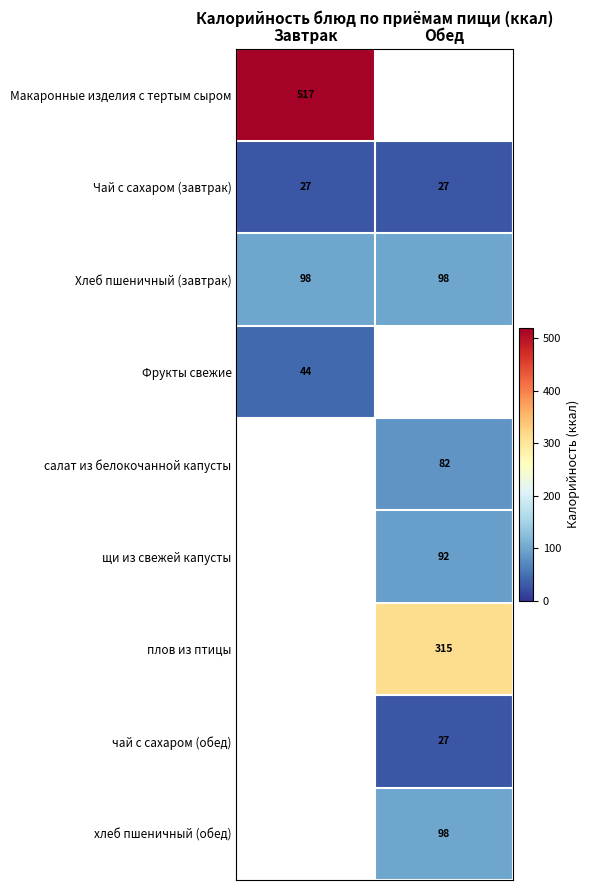

The value of хлеб пшеничный (обед) at Обед is 98. True or false?

True